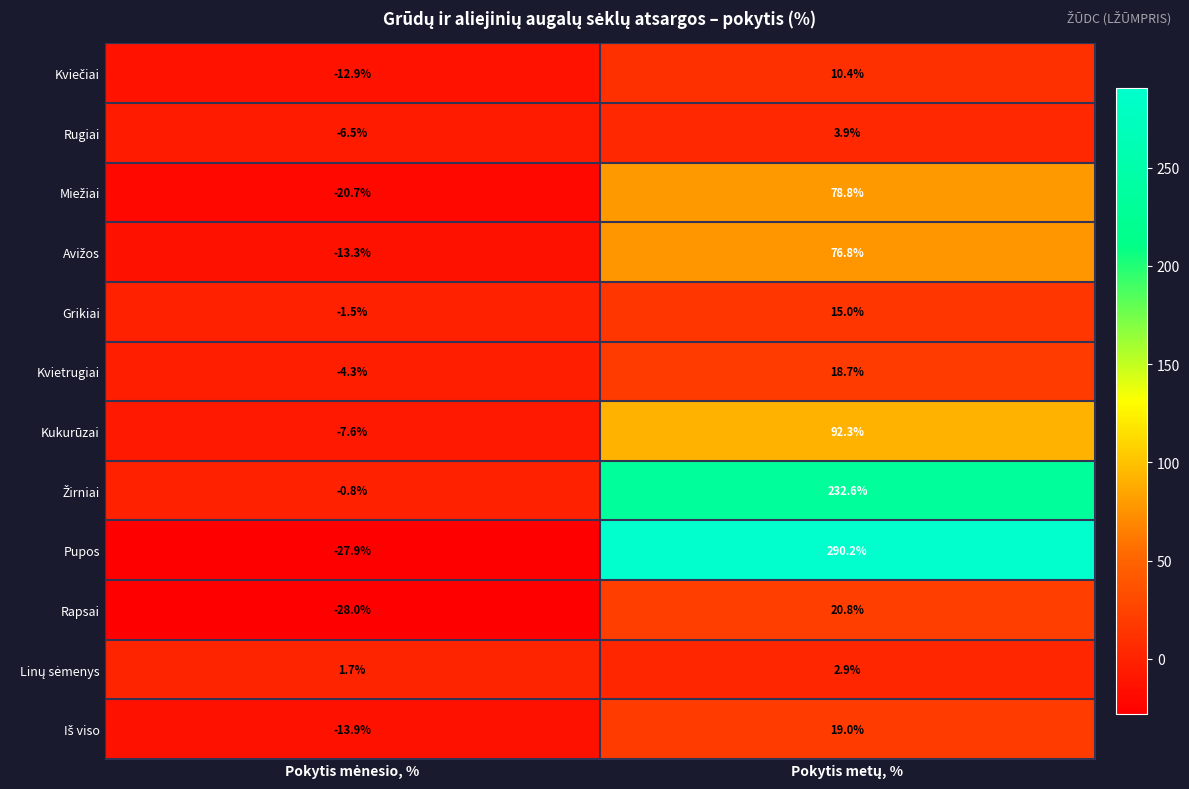

Which series has the largest total across all categories?

Pupos